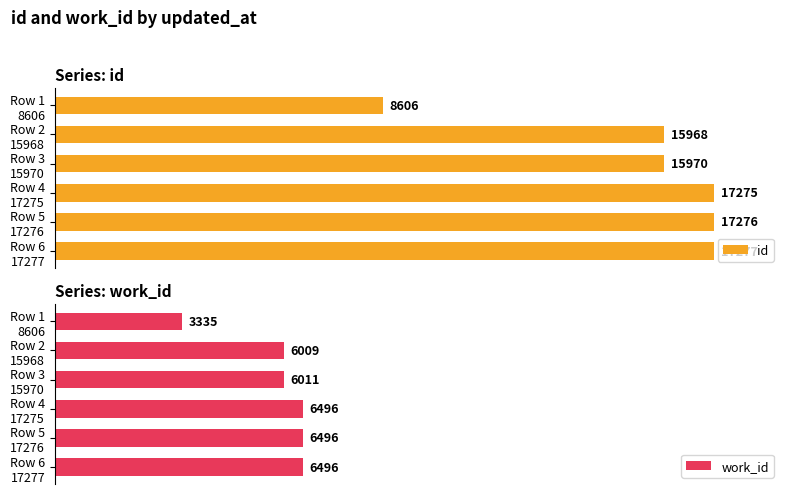

What is the minimum value for id?

8606